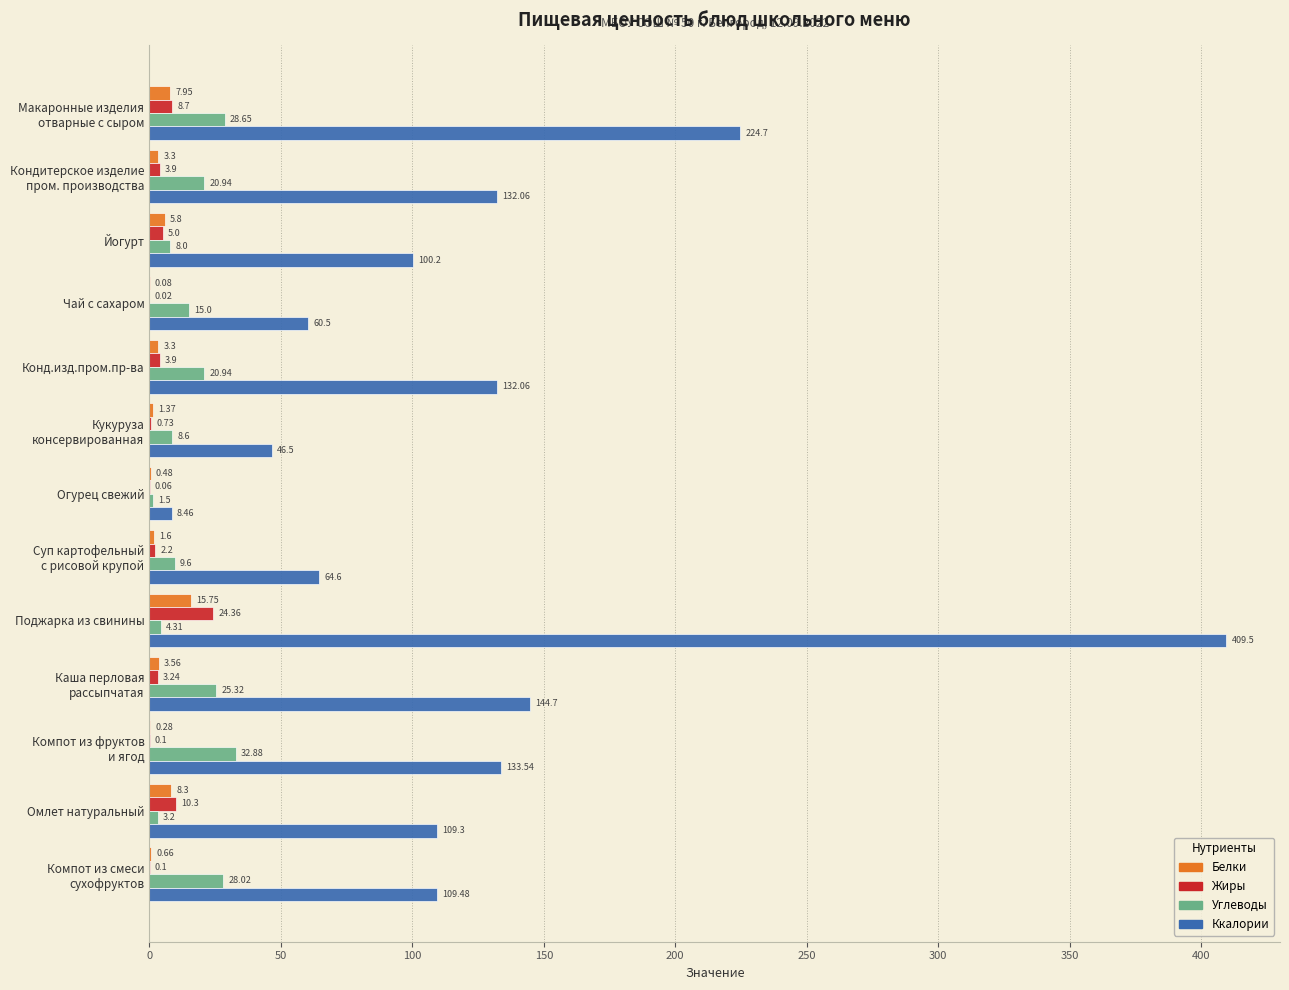

Which category has the highest value across all series?

Поджарка из свинины